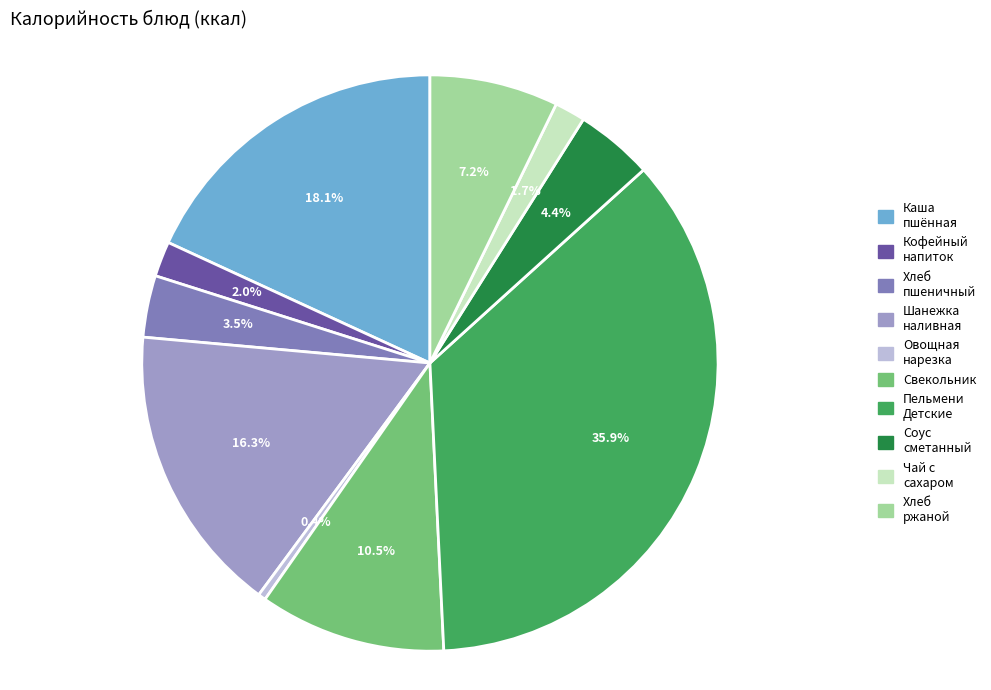

Count the number of slices in the pie.

10